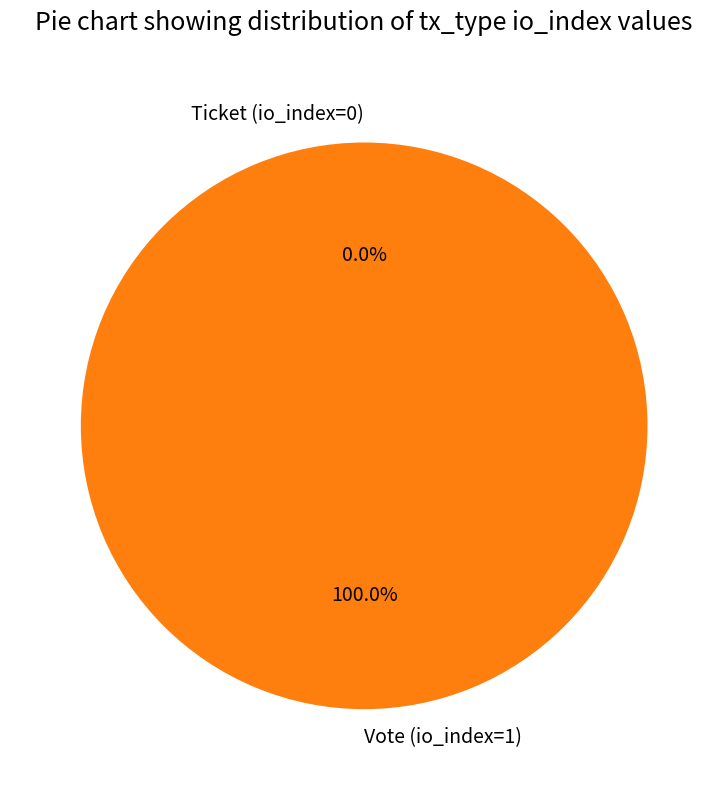

What is the change in value from Vote (io_index=1) to Ticket (io_index=0)?

-1